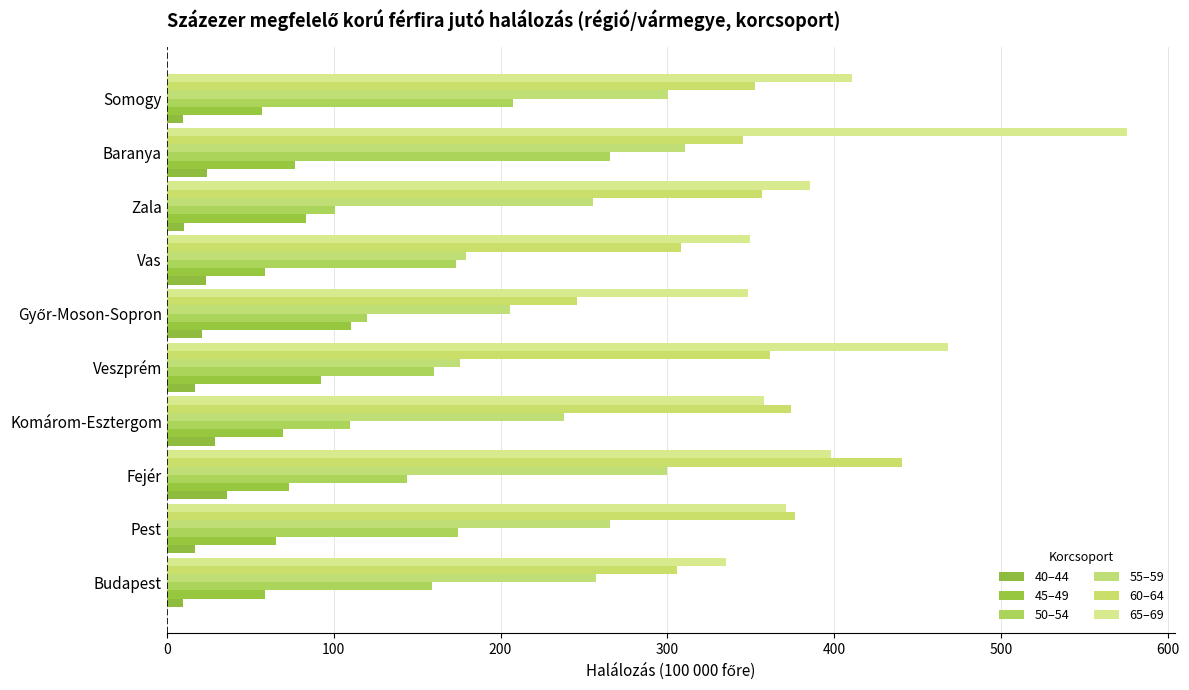

At how many categories does at least one series exceed 135?

10